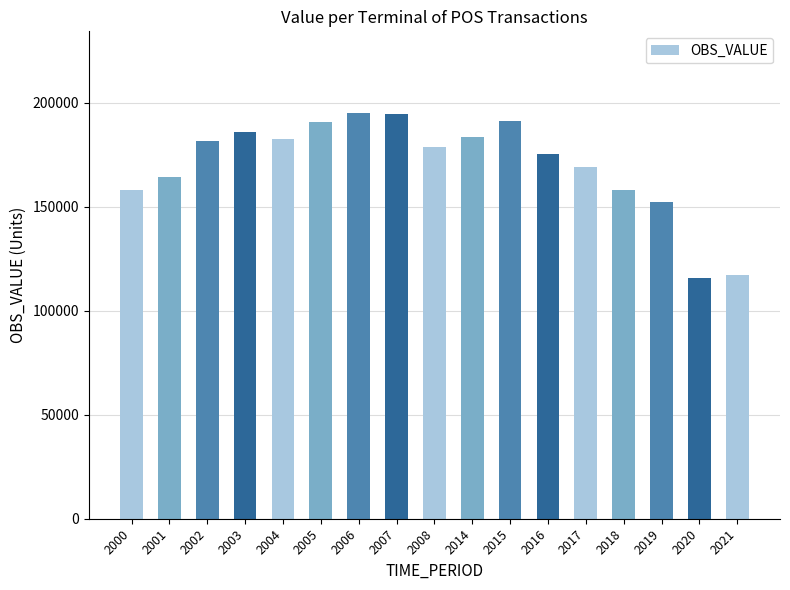

Approximately how many times larger is the value at 2020 compared to 2008?

0.6